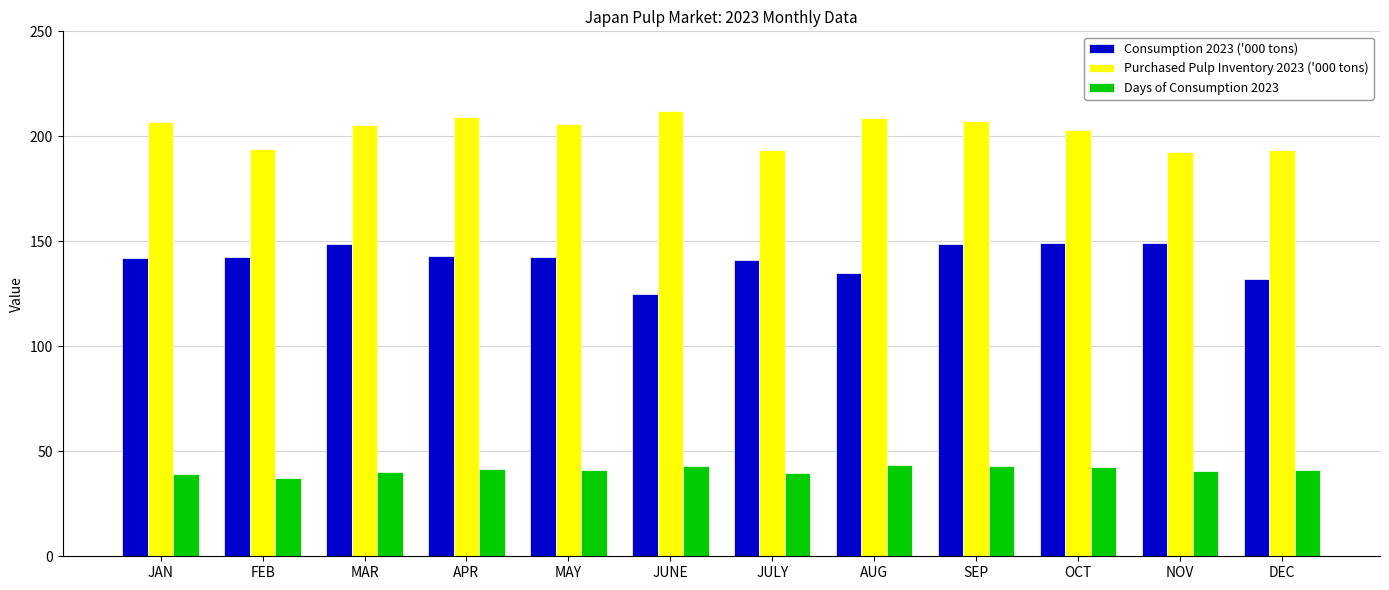

What is the difference between the maximum and second lowest values in the Purchased Pulp Inventory 2023 ('000 tons) series?

18.8